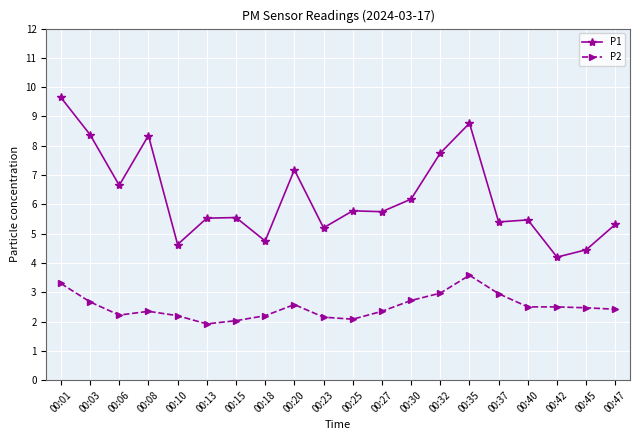

At which category does P1 reach its first local peak?

00:08